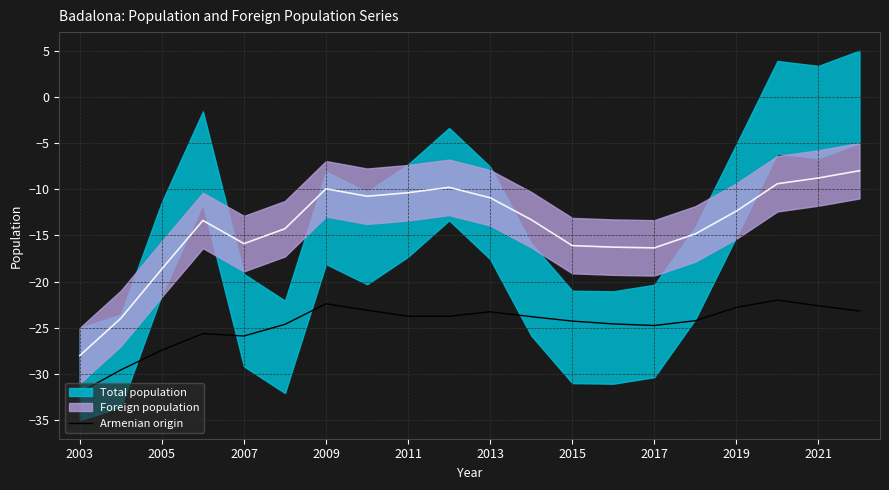

What is the lowest value of the Armenian origin series?

-32.0